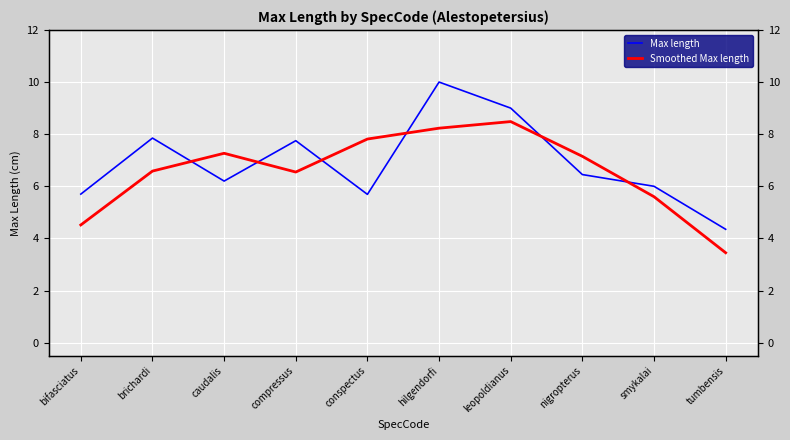

At which category does Max length reach its first local valley?

caudalis